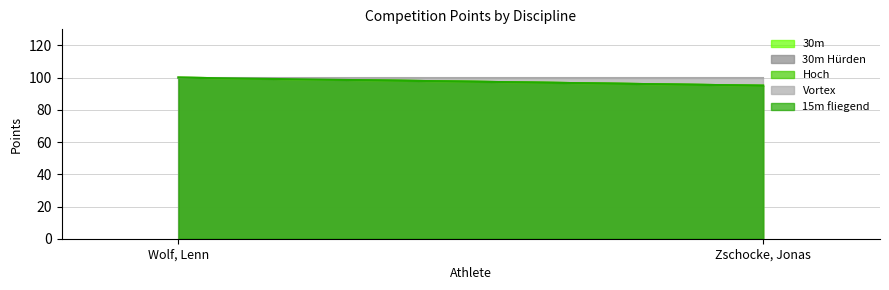

True or false: Hoch has a value of 53 at Zschocke, Jonas.

False